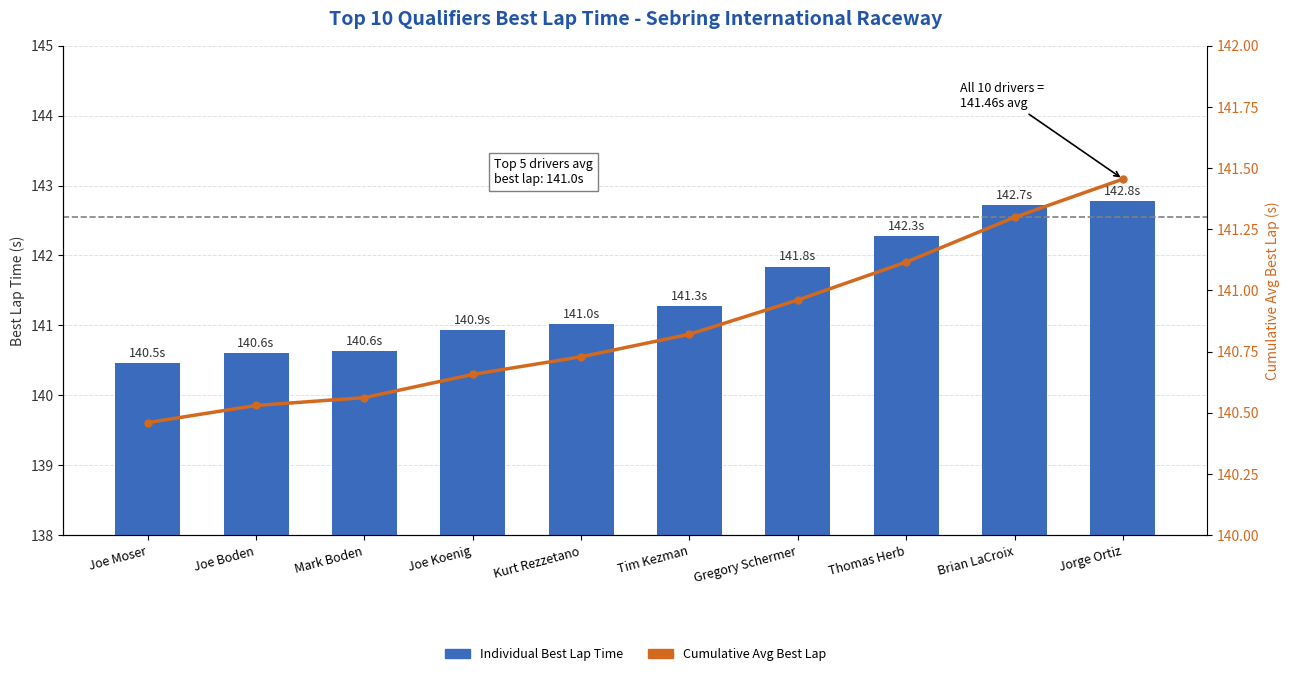

Reading left to right, extract all data points from this chart.

Individual Best Lap Time: 140.5	140.6	140.6	140.9	141.0	141.3	141.8	142.3	142.7	142.8
Cumulative Avg Best Lap: 140.5	140.5	140.6	140.7	140.7	140.8	141.0	141.1	141.3	141.5